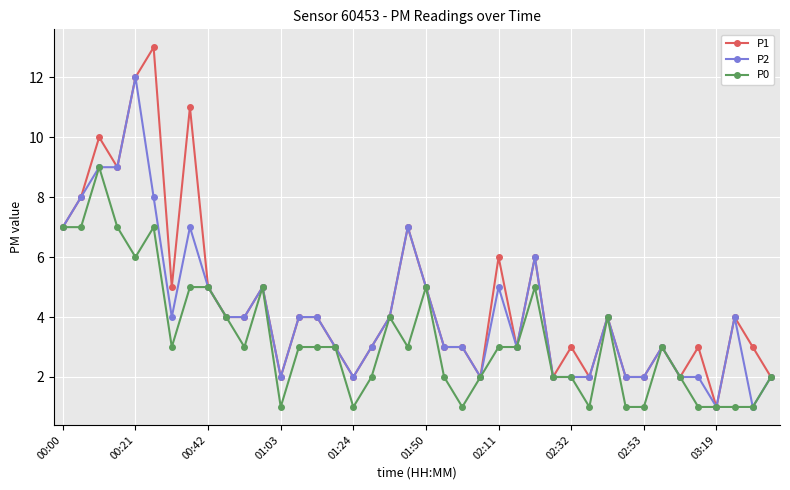

True or false: P2 has more than 1 interior local peaks.

True